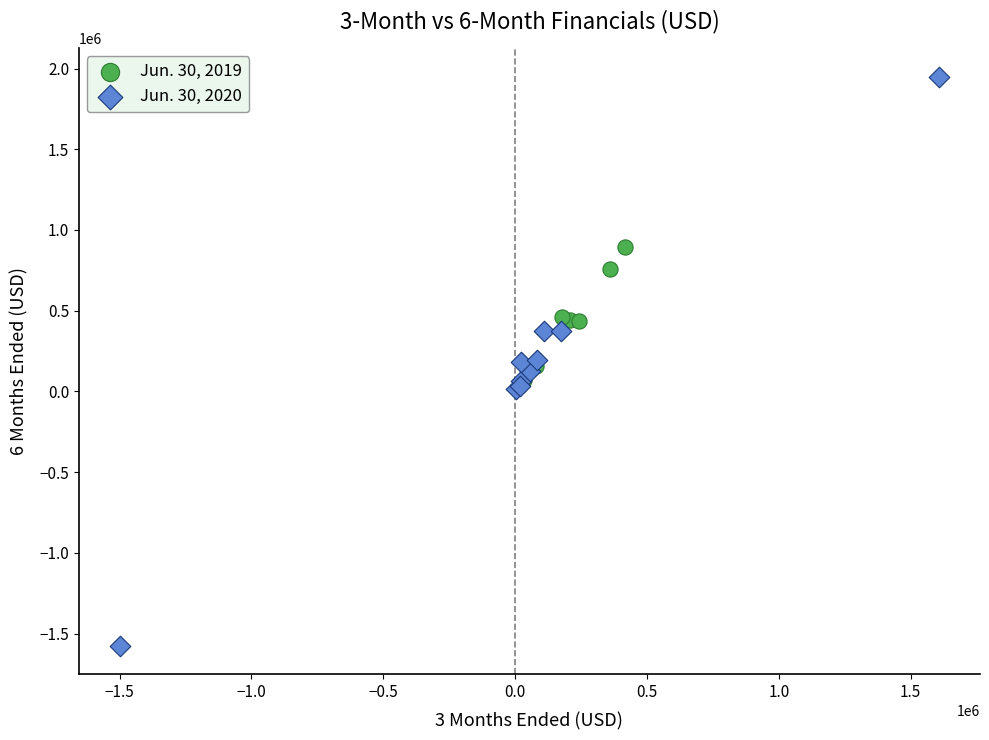

Which series has the widest spread of Y values?

Jun. 30, 2020